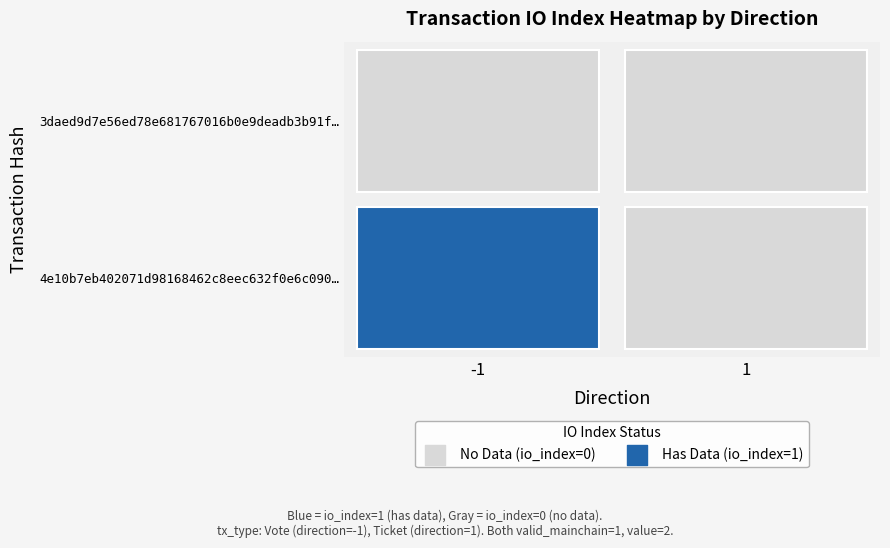

Reading right to left, what are all the values shown in this chart?

4e10b7eb402071d98168462c8eec632f0e6c090: 0	1
3daed9d7e56ed78e681767016b0e9deadb3b91f: 0	0